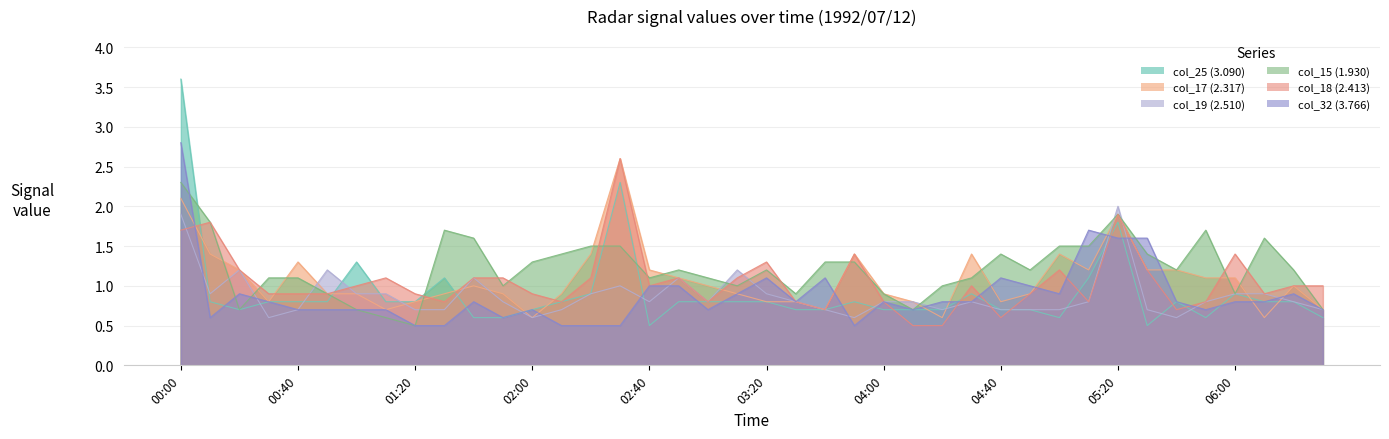

List the series in order of their peak value, highest first.

col_25 (3.090), col_32 (3.766), col_17 (2.317), col_18 (2.413), col_15 (1.930), col_19 (2.510)